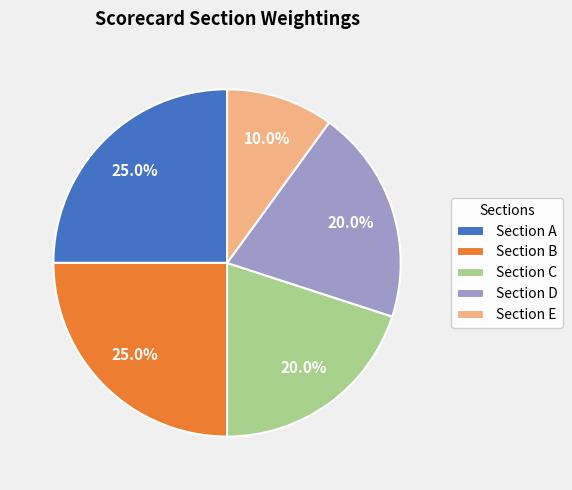

Count the number of slices in the pie.

5